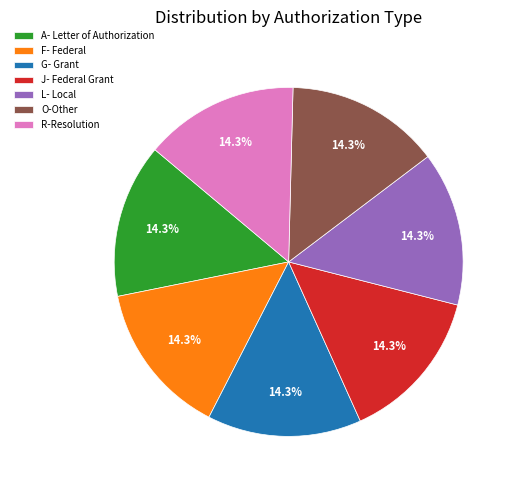

Approximately how many times larger is the value at J- Federal Grant compared to G- Grant?

1.0